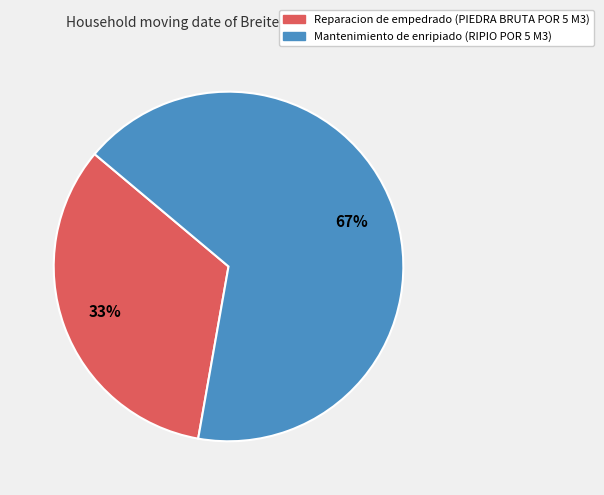

Which category accounts for the majority?

Mantenimiento de enripiado (RIPIO POR 5 M3)